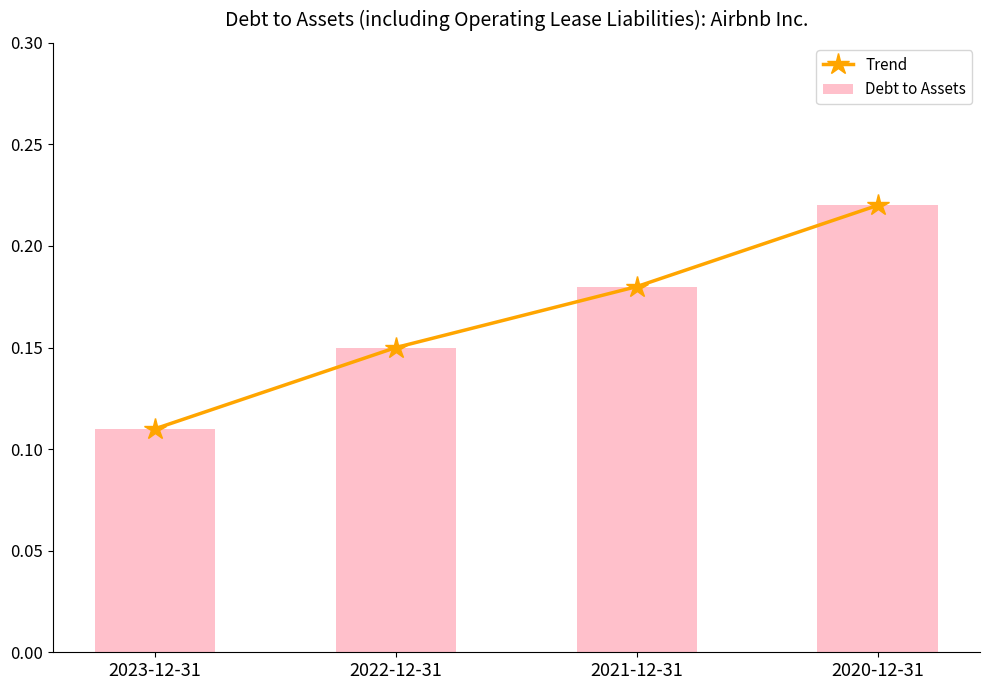

Which category has the highest value in the Debt to Assets series?

2020-12-31